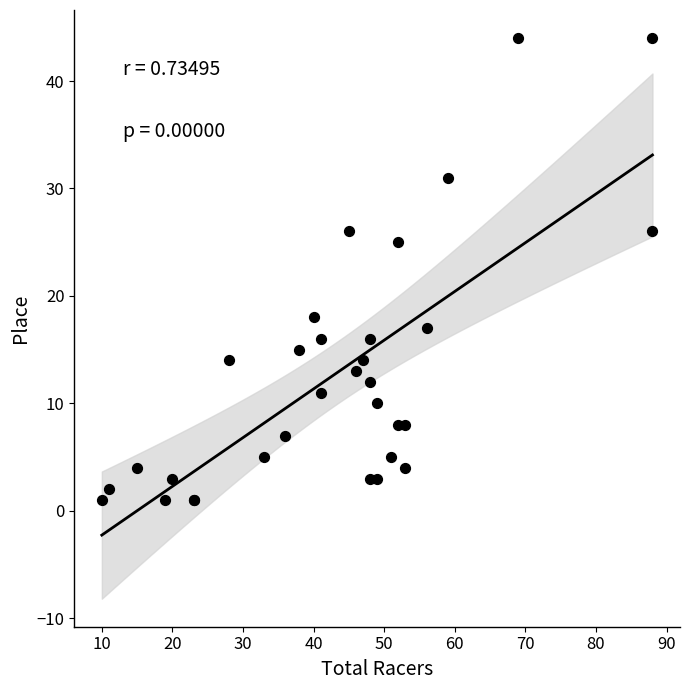

What Y value in the scatter plot is closest to 22?

25